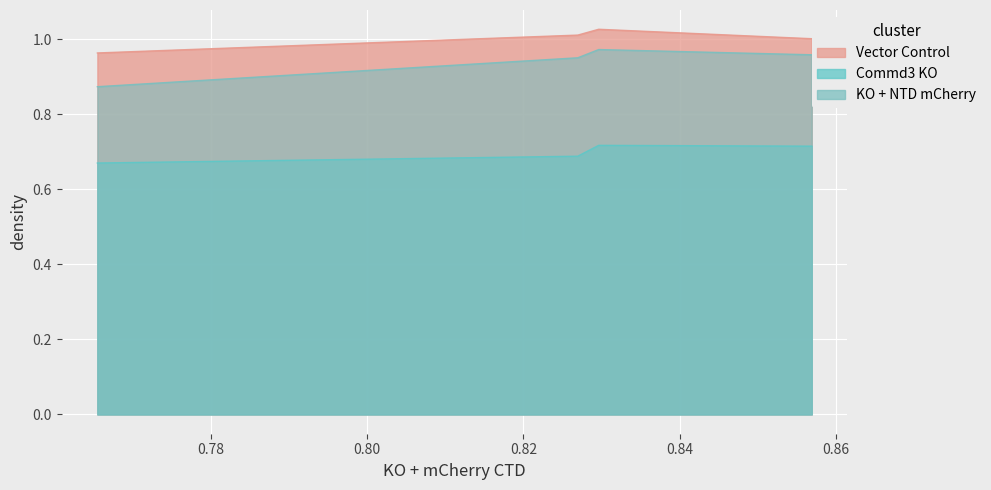

What are all the series names shown in the legend?

Vector Control, Commd3 KO, KO + NTD mCherry